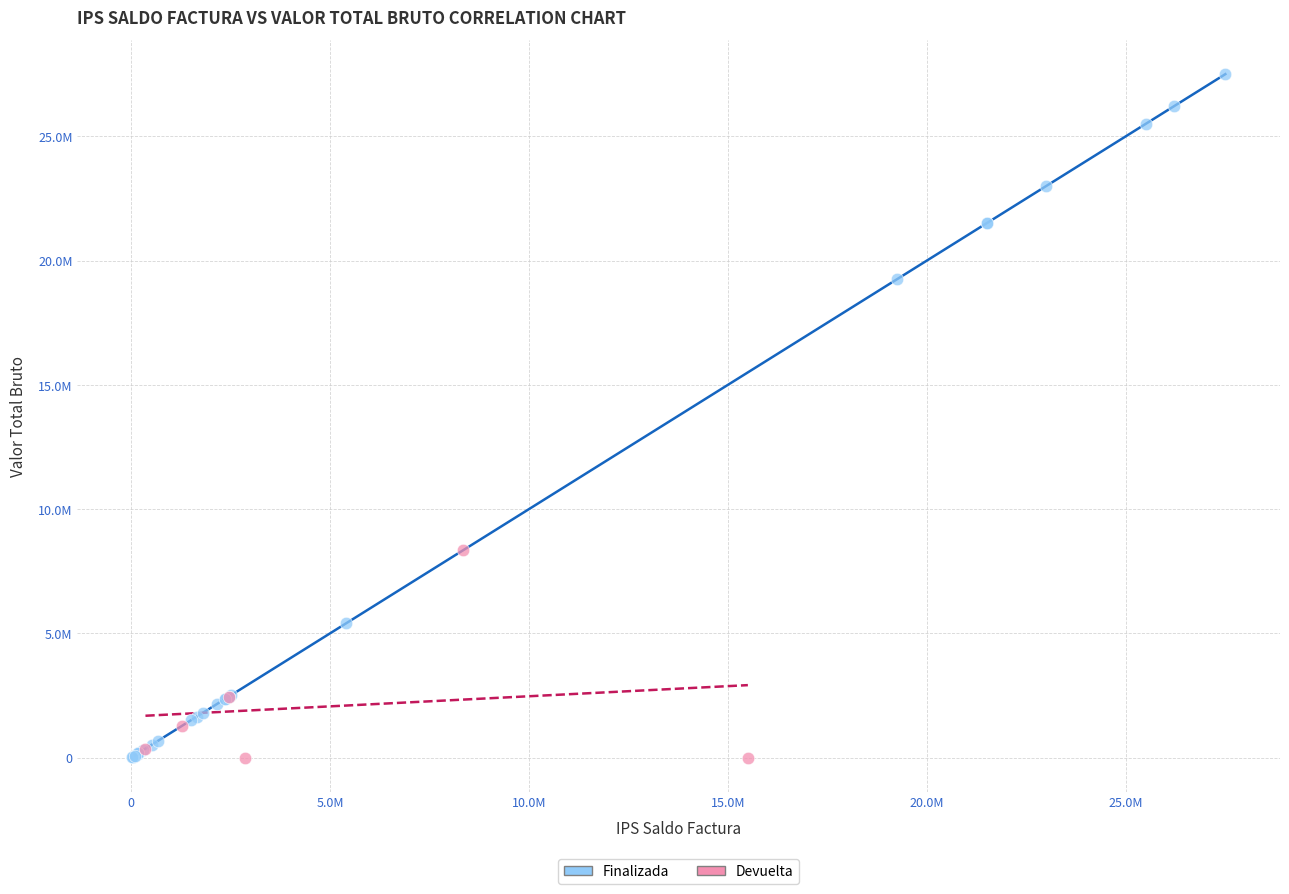

Which series has the widest spread of Y values?

Finalizada